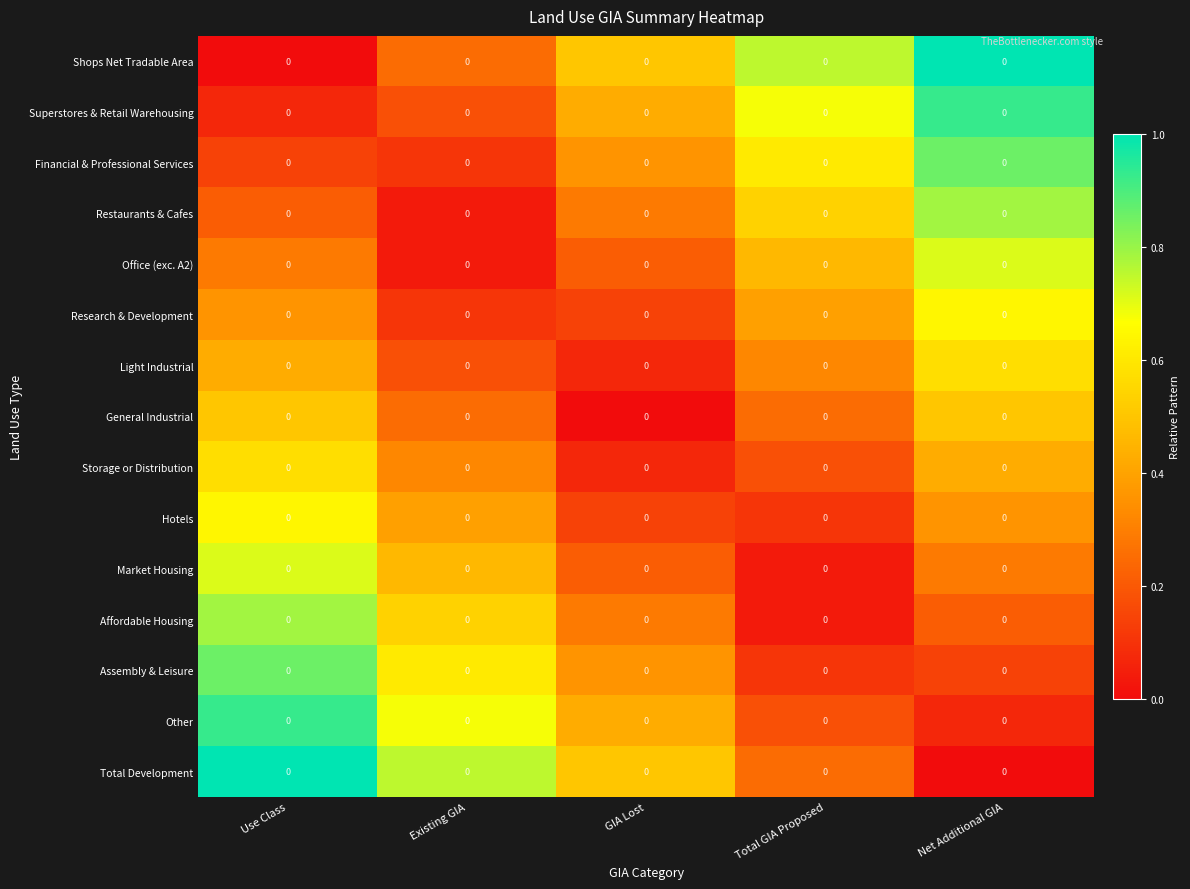

Reading left to right, list all the values displayed in this chart.

Shops Net Tradable Area: Use Class=0.0	Existing GIA=0.0	GIA Lost=0.0	Total GIA Proposed=0.0	Net Additional GIA=0.0
Superstores & Retail Warehousing: Use Class=0.0	Existing GIA=0.0	GIA Lost=0.0	Total GIA Proposed=0.0	Net Additional GIA=0.0
Financial & Professional Services: Use Class=0.0	Existing GIA=0.0	GIA Lost=0.0	Total GIA Proposed=0.0	Net Additional GIA=0.0
Restaurants & Cafes: Use Class=0.0	Existing GIA=0.0	GIA Lost=0.0	Total GIA Proposed=0.0	Net Additional GIA=0.0
Office (exc. A2): Use Class=0.0	Existing GIA=0.0	GIA Lost=0.0	Total GIA Proposed=0.0	Net Additional GIA=0.0
Research & Development: Use Class=0.0	Existing GIA=0.0	GIA Lost=0.0	Total GIA Proposed=0.0	Net Additional GIA=0.0
Light Industrial: Use Class=0.0	Existing GIA=0.0	GIA Lost=0.0	Total GIA Proposed=0.0	Net Additional GIA=0.0
General Industrial: Use Class=0.0	Existing GIA=0.0	GIA Lost=0.0	Total GIA Proposed=0.0	Net Additional GIA=0.0
Storage or Distribution: Use Class=0.0	Existing GIA=0.0	GIA Lost=0.0	Total GIA Proposed=0.0	Net Additional GIA=0.0
Hotels: Use Class=0.0	Existing GIA=0.0	GIA Lost=0.0	Total GIA Proposed=0.0	Net Additional GIA=0.0
Market Housing: Use Class=0.0	Existing GIA=0.0	GIA Lost=0.0	Total GIA Proposed=0.0	Net Additional GIA=0.0
Affordable Housing: Use Class=0.0	Existing GIA=0.0	GIA Lost=0.0	Total GIA Proposed=0.0	Net Additional GIA=0.0
Assembly & Leisure: Use Class=0.0	Existing GIA=0.0	GIA Lost=0.0	Total GIA Proposed=0.0	Net Additional GIA=0.0
Other: Use Class=0.0	Existing GIA=0.0	GIA Lost=0.0	Total GIA Proposed=0.0	Net Additional GIA=0.0
Total Development: Use Class=0.0	Existing GIA=0.0	GIA Lost=0.0	Total GIA Proposed=0.0	Net Additional GIA=0.0